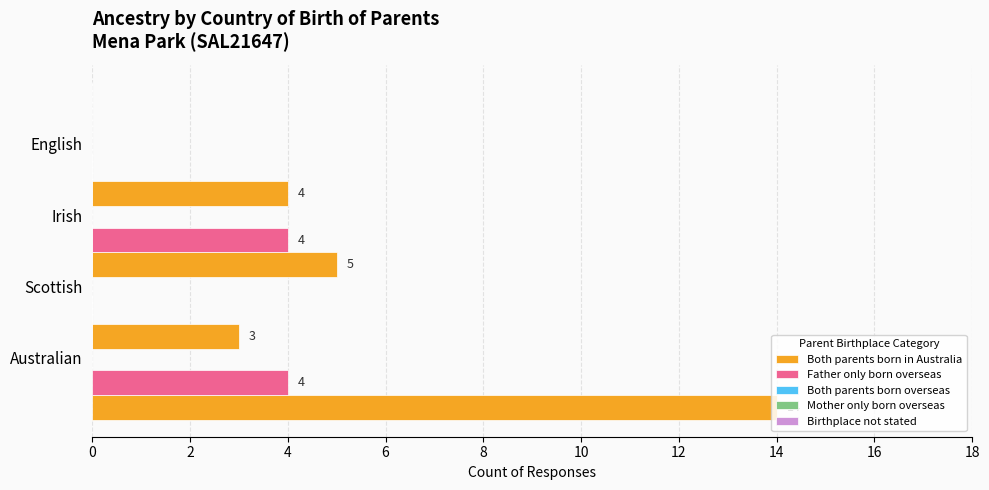

Which series has the largest total across all categories?

Both parents born in Australia